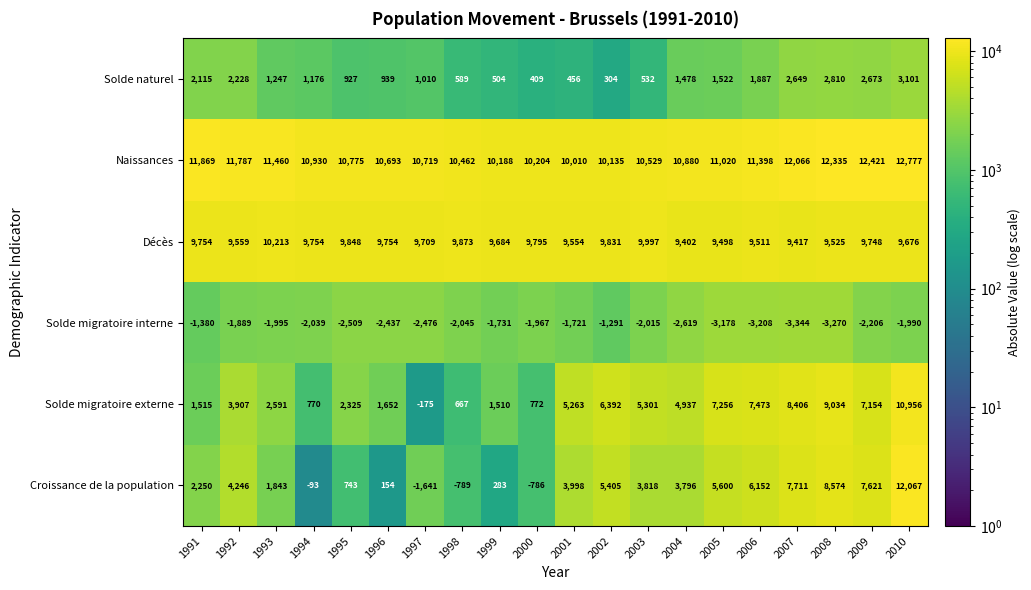

What is the greatest value displayed?

12777